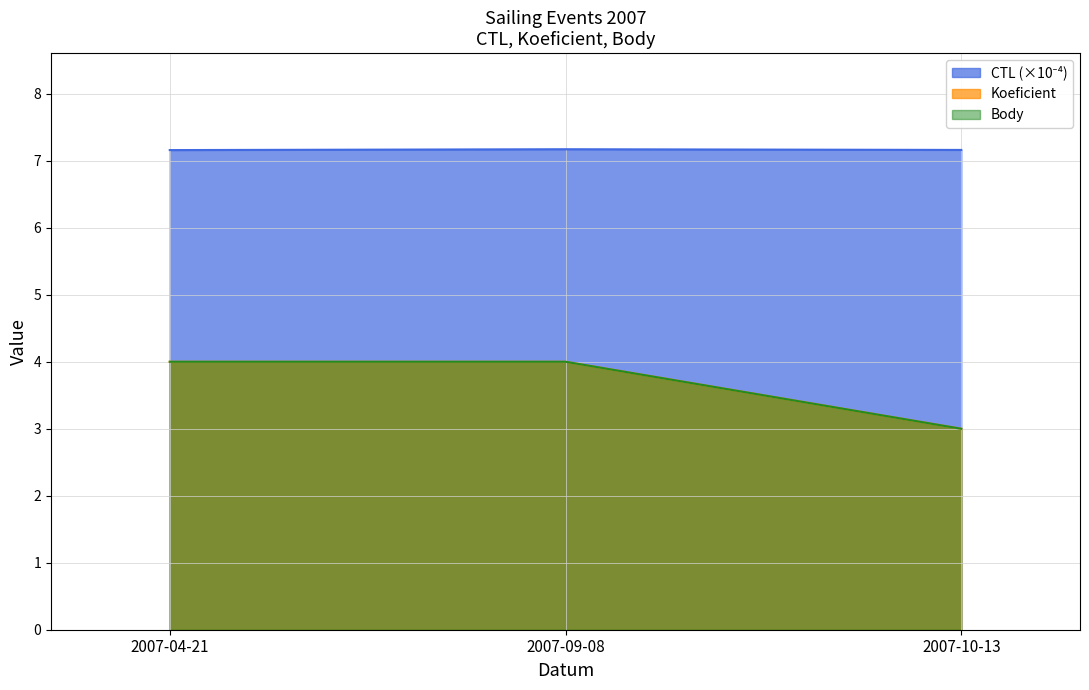

What is the spread (max minus min) of values at 2007-10-13?

4.2